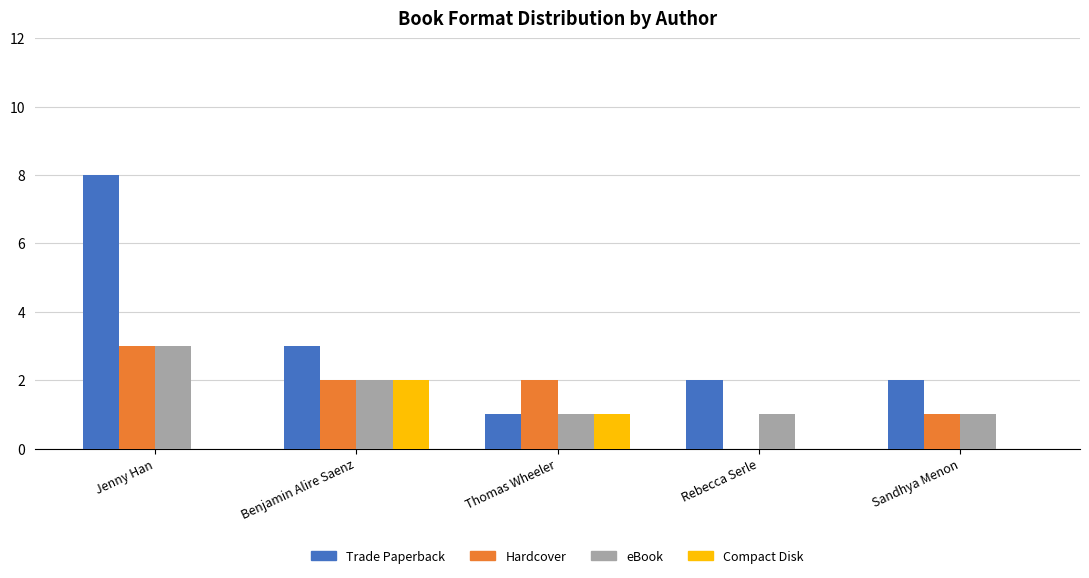

The Trade Paperback series shows 3 at Benjamin Alire Saenz. True or false?

True